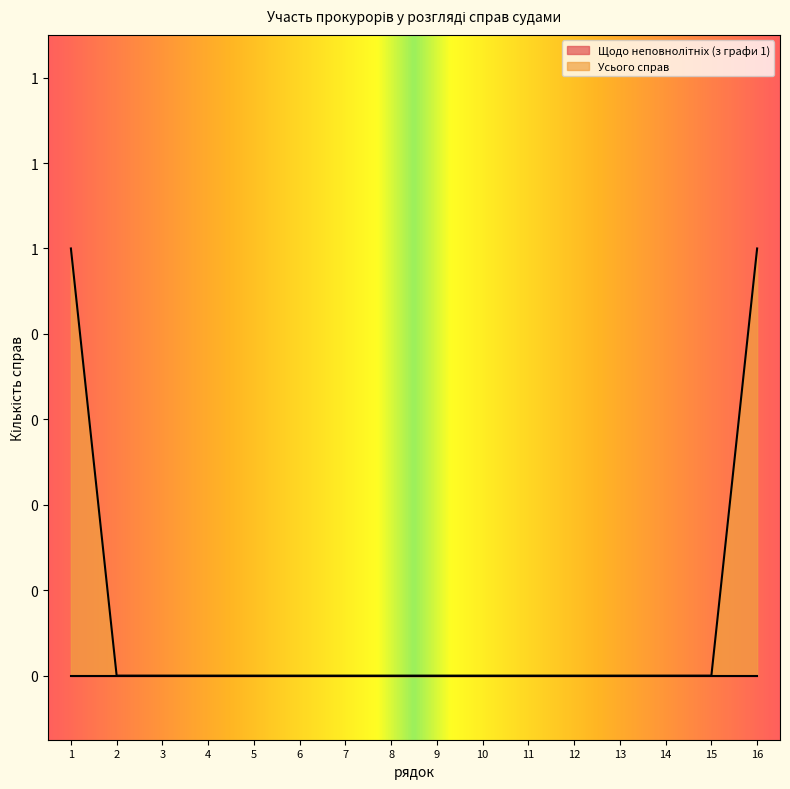

List the labels in order of value, smallest first.

2, 3, 4, 5, 6, 7, 8, 9, 10, 11, 12, 13, 14, 15, 1, 16